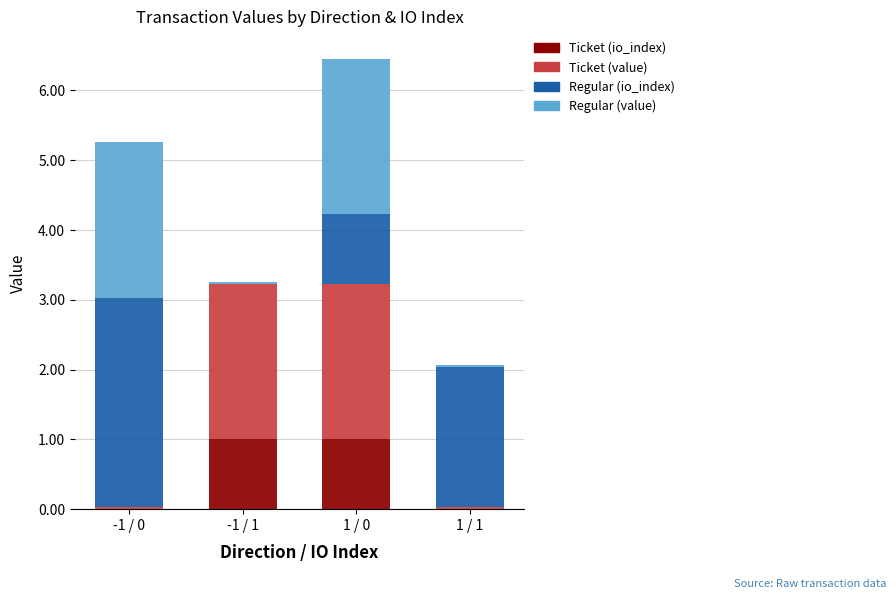

What is the highest value of the Ticket (io_index) series?

1.0